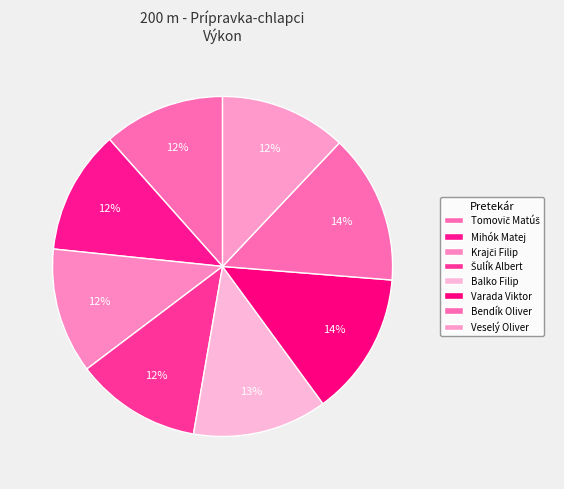

Is it true that Tomovič Matúš is 12% of the pie?

True